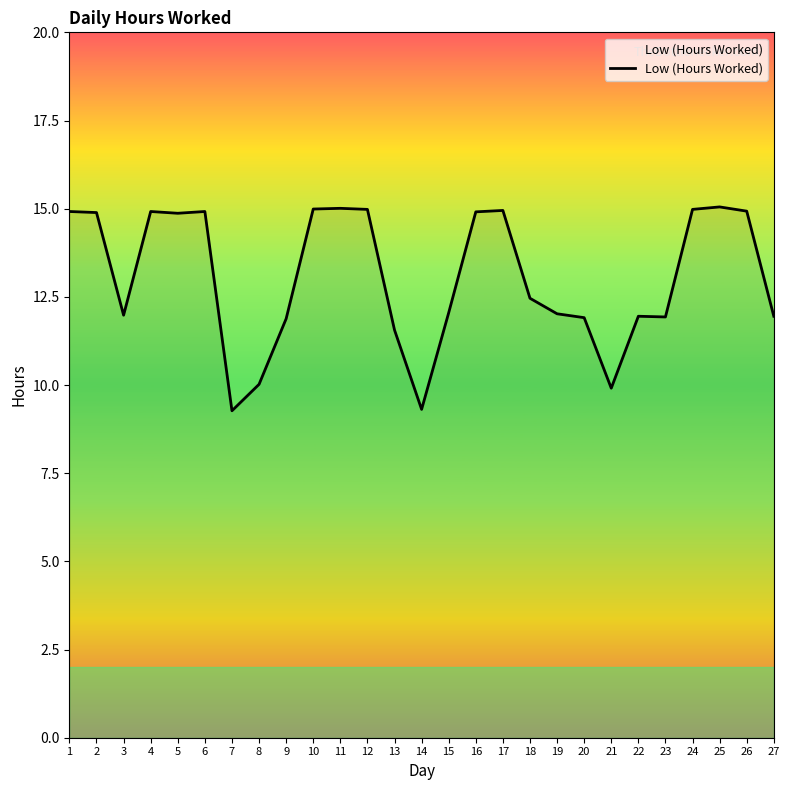

True or false: the data has more than 1 interior local peaks.

True